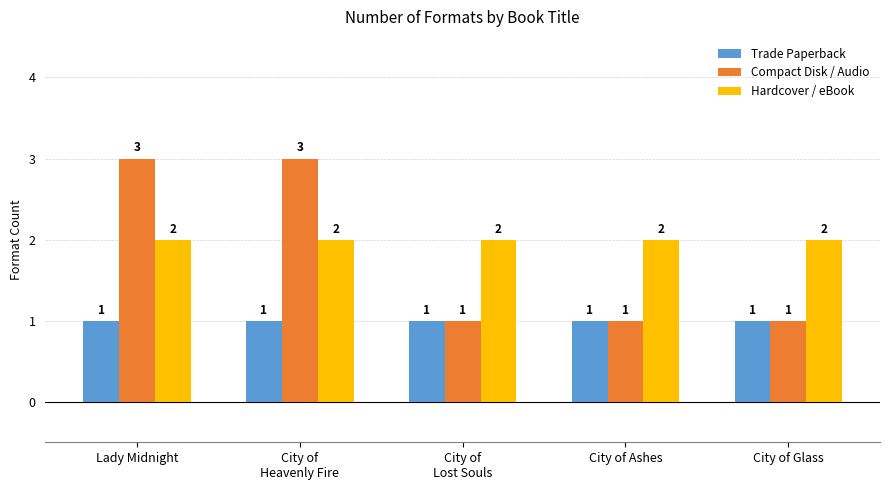

Rank the series by their average value, from highest to lowest.

Hardcover / eBook, Compact Disk / Audio, Trade Paperback